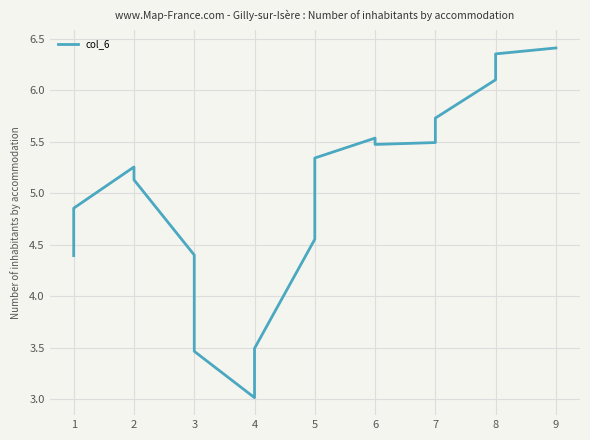

How many lines are shown in the chart?

1